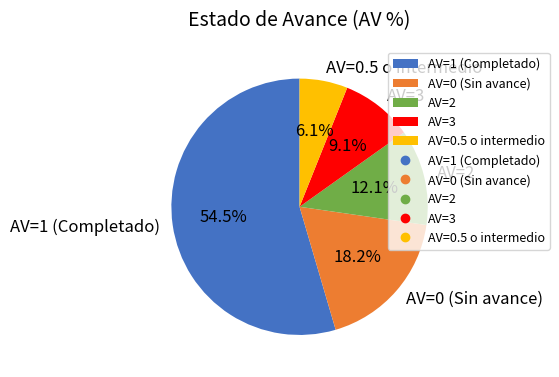

Which category has the smallest portion of the pie?

AV=0.5 o intermedio